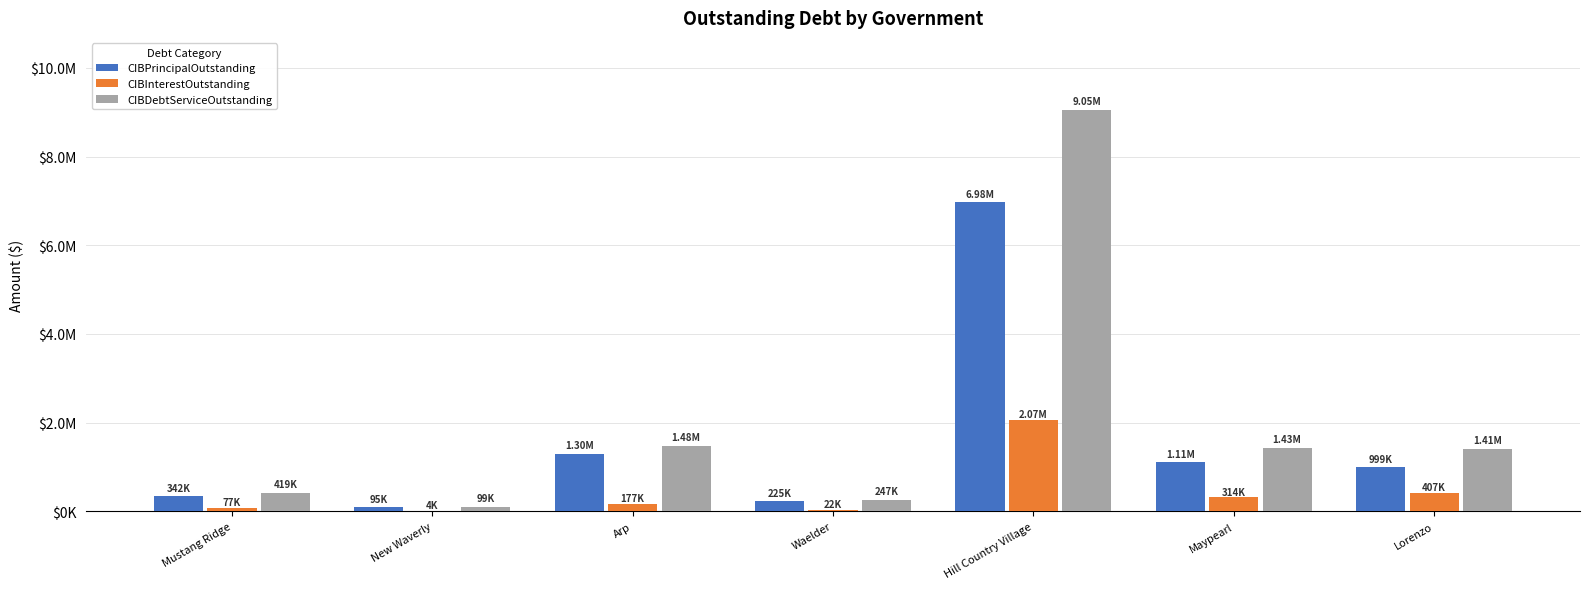

The value of CIBPrincipalOutstanding at Hill Country Village is 11596619.2. True or false?

False